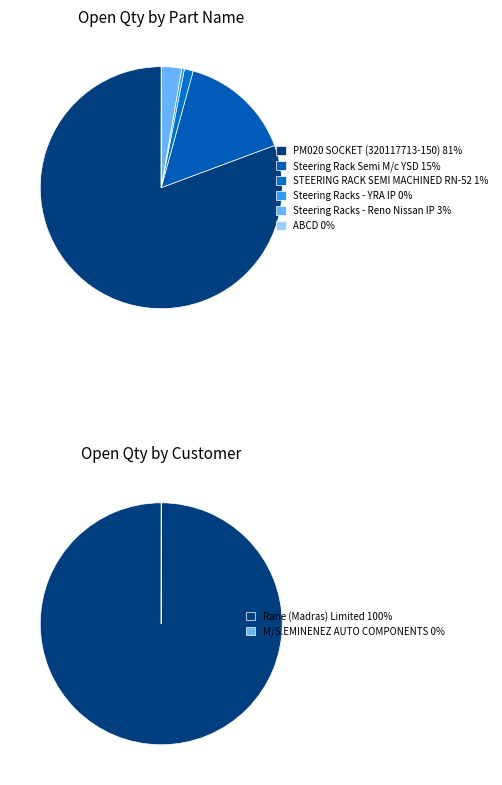

Is there a majority slice in this chart?

Yes